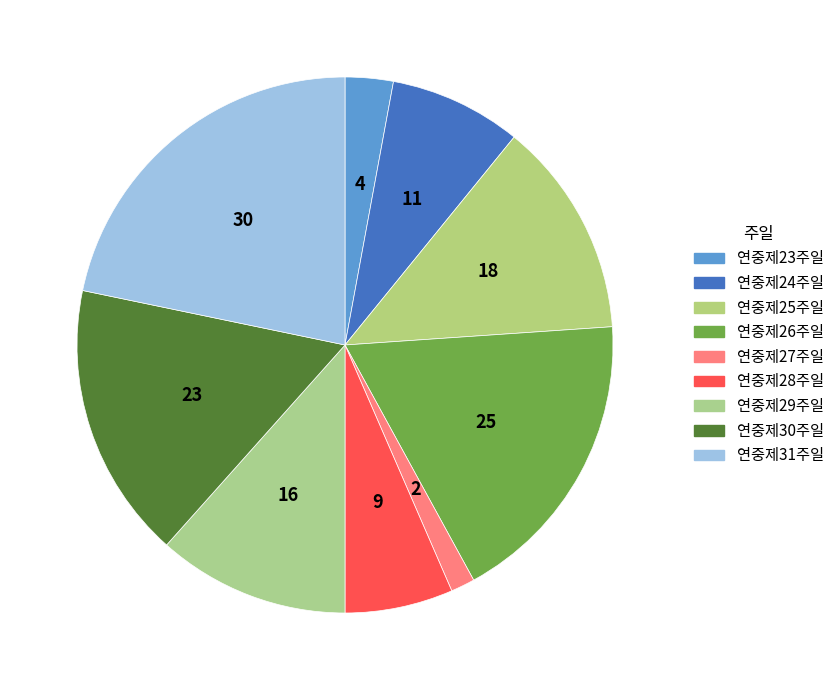

To the nearest percent, what percentage of the pie is 연중제27주일?

1%